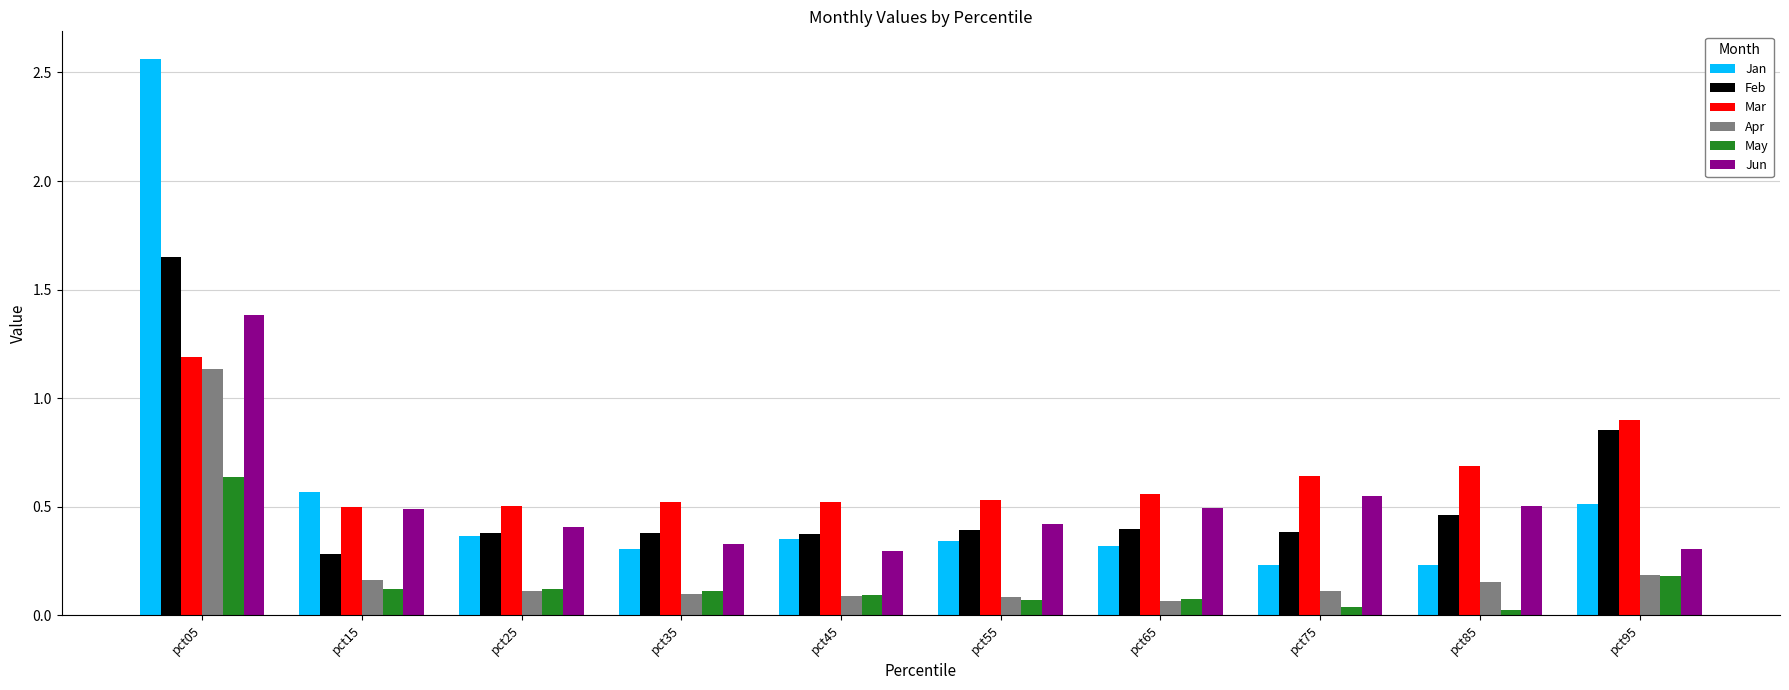

The Feb series shows 2.5 at pct05. True or false?

False